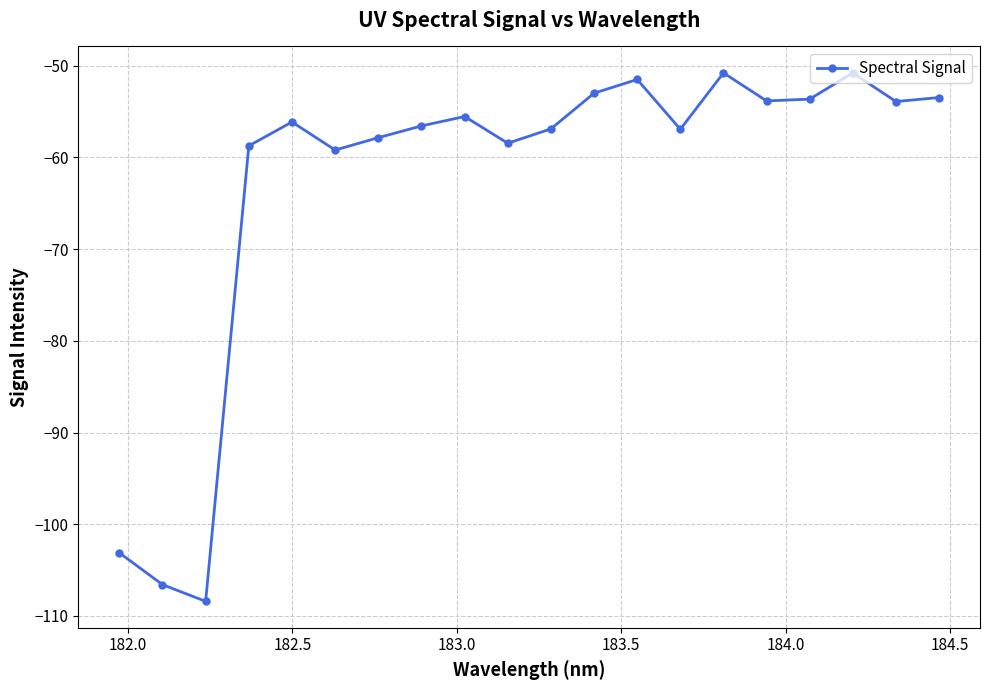

What is the difference between the maximum and second lowest values?

55.8